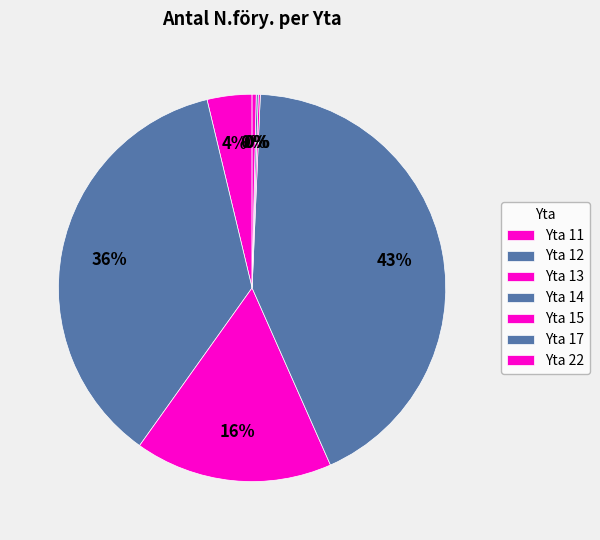

Is there any slice that represents more than half of the pie?

No